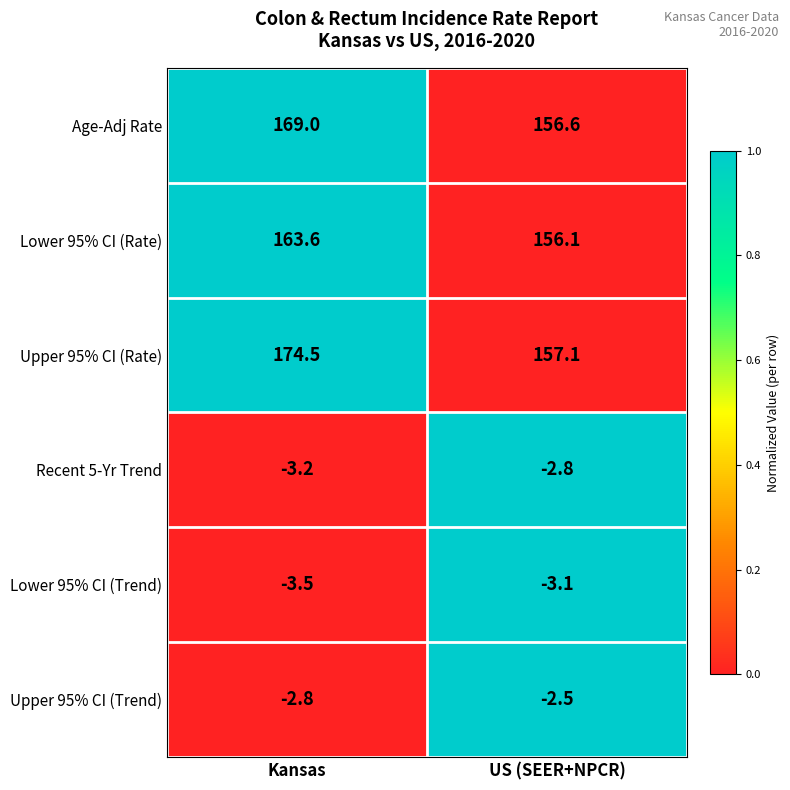

At Kansas, list the series in order from largest to smallest.

Upper 95% CI (Rate), Age-Adj Rate, Lower 95% CI (Rate), Upper 95% CI (Trend), Recent 5-Yr Trend, Lower 95% CI (Trend)